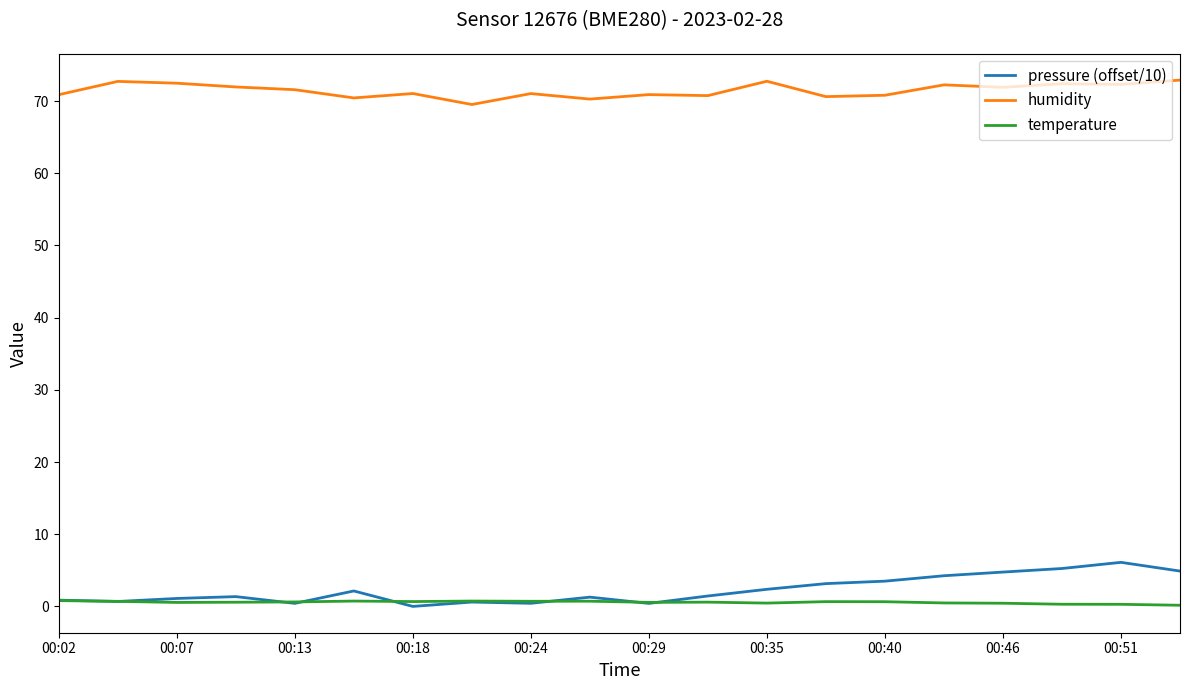

Which series has the largest total across all categories?

humidity